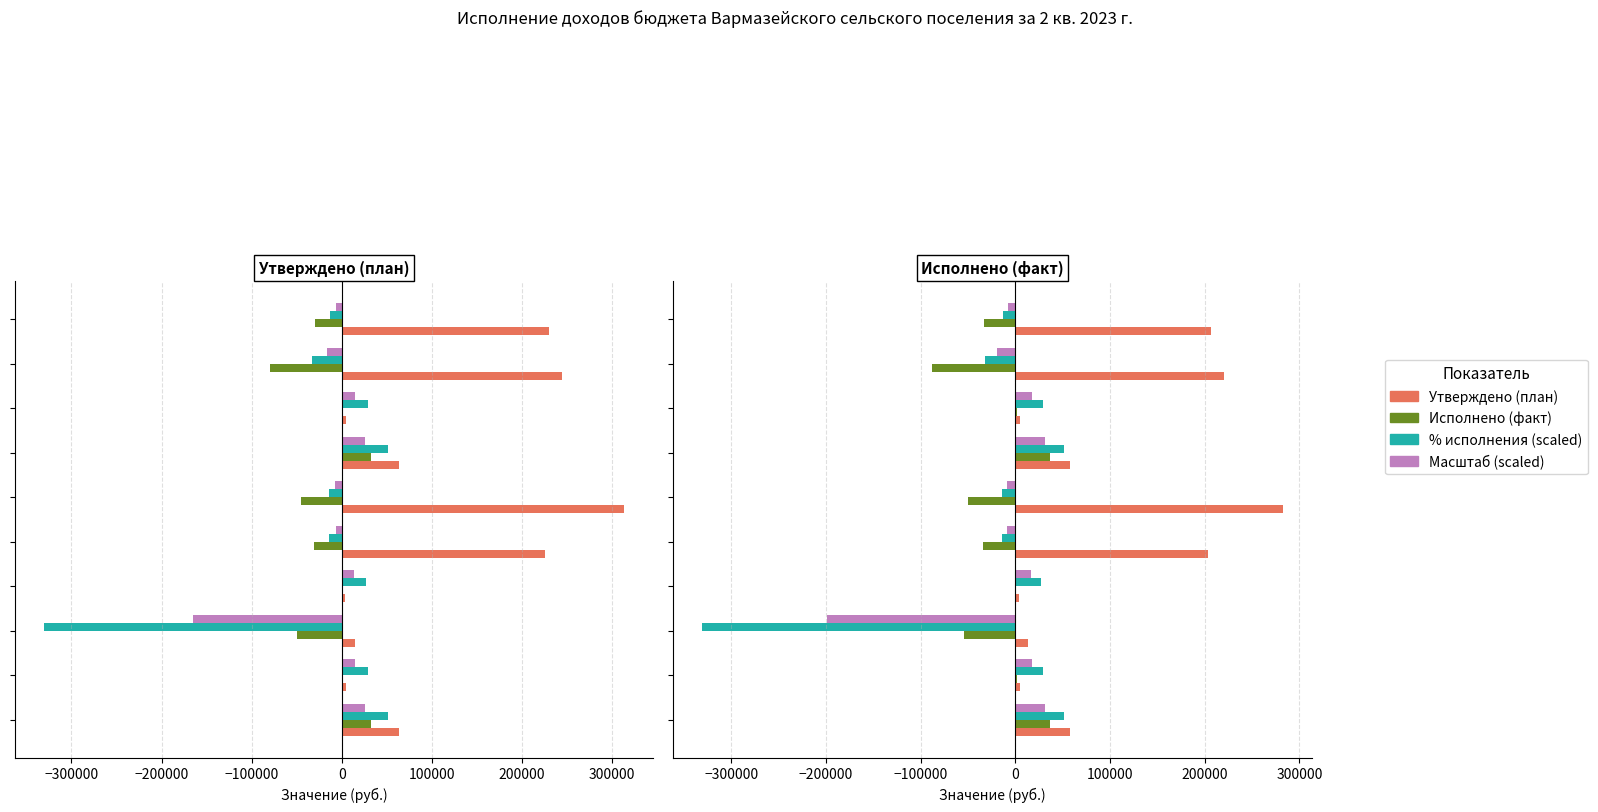

Does the chart contain stacked bars?

No